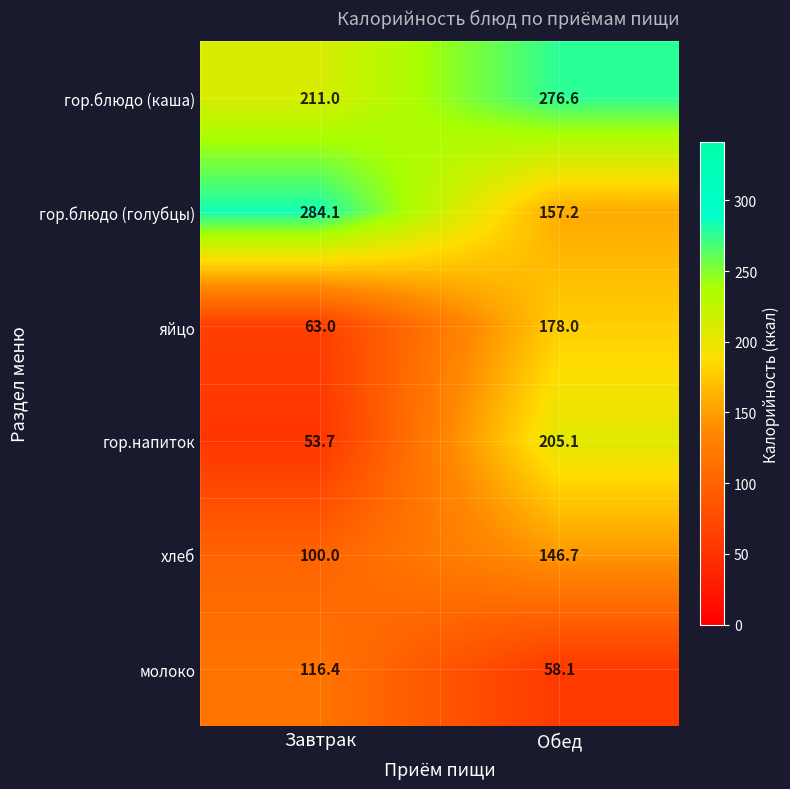

Which series has the largest total across all categories?

гор.блюдо (каша)